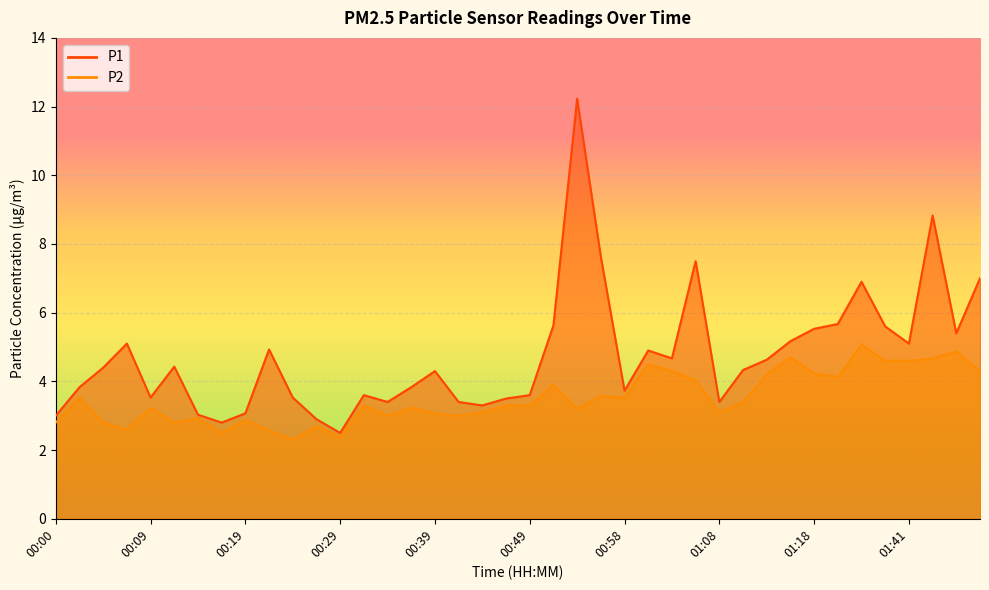

What is the sum of the P1 values at 00:46 and 00:19?

6.6